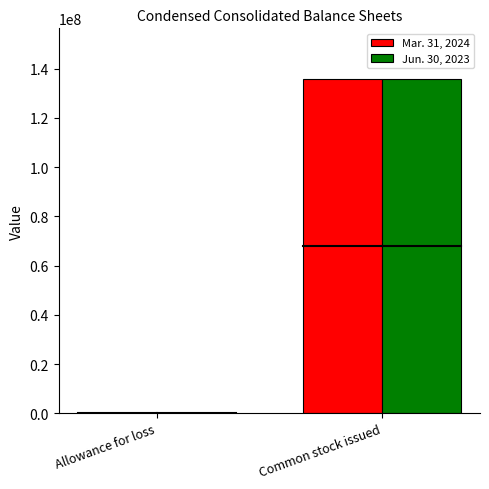

Reading left to right, extract all data points from this chart.

Mar. 31, 2024: 6757	135925305
Jun. 30, 2023: 4161	135639845